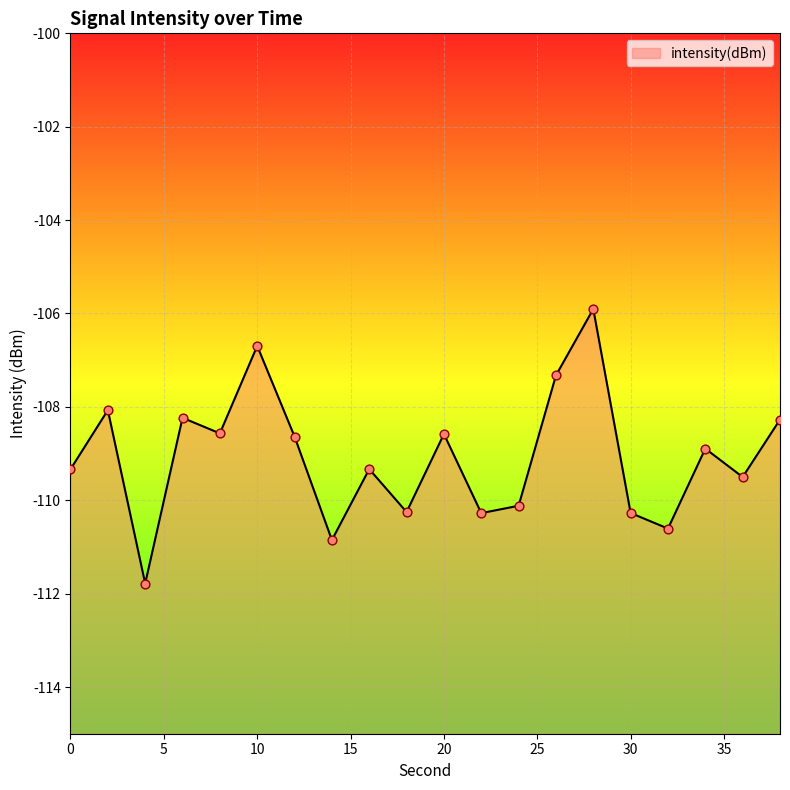

Which has a higher value, 28 or 24?

28